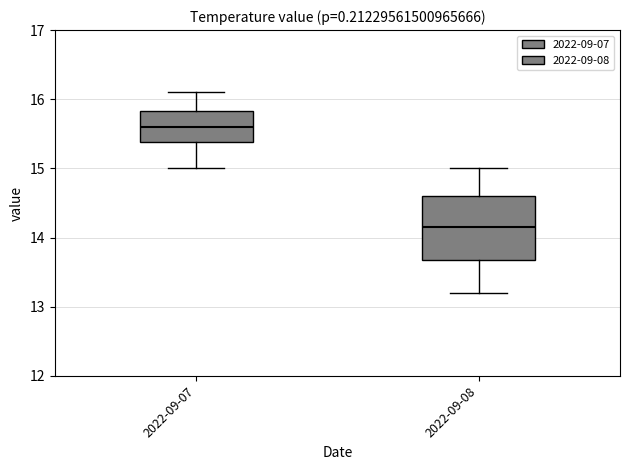

Which box has the lowest median line?

2022-09-08